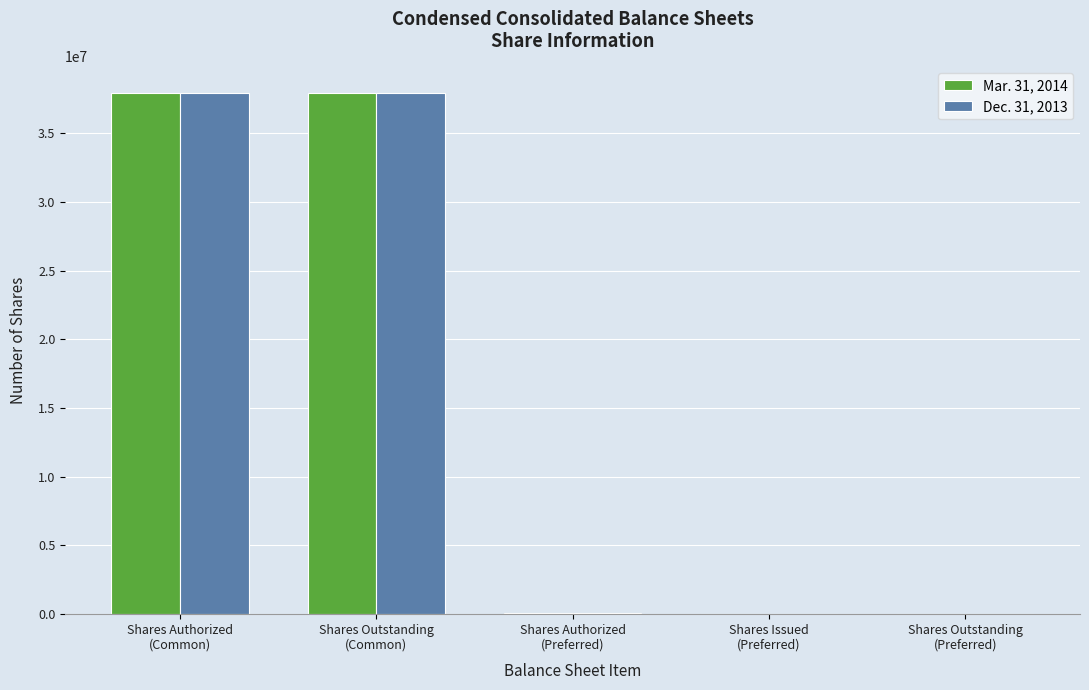

At which category is the sum across all series the highest?

Shares Authorized
(Common)